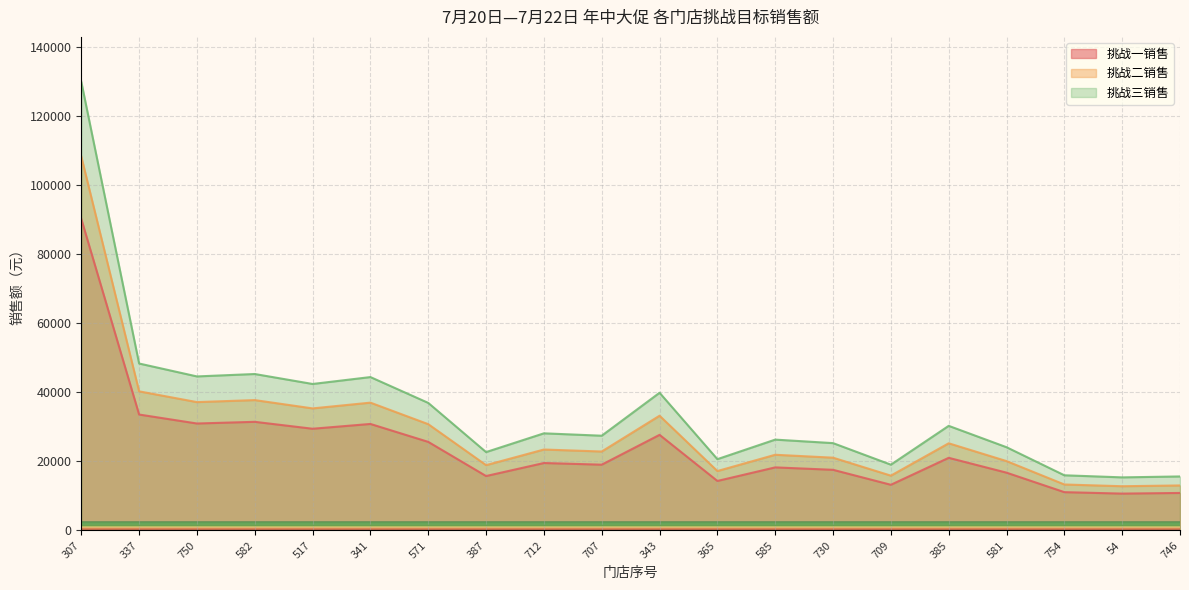

At which label is 挑战三销售 closest to 72634?

337